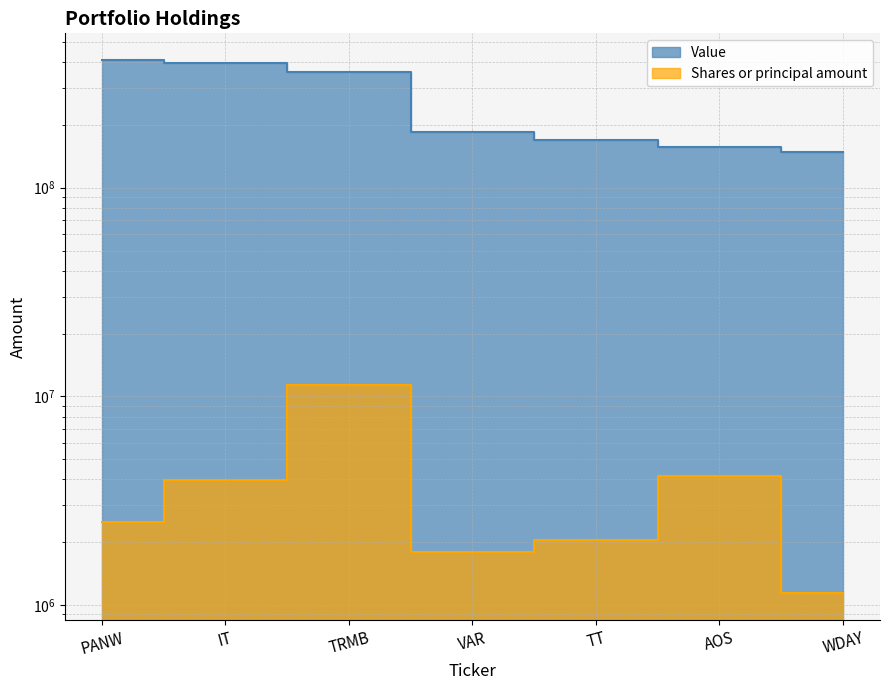

How many data points in Shares or principal amount are above 2499003?

3